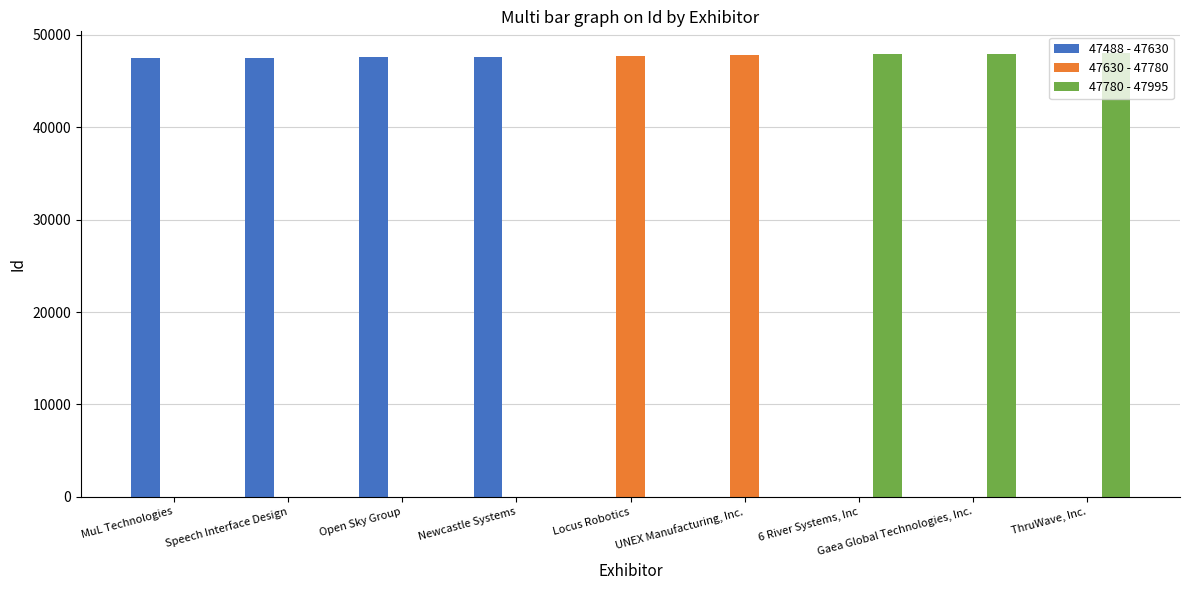

How many groups of bars are there?

9